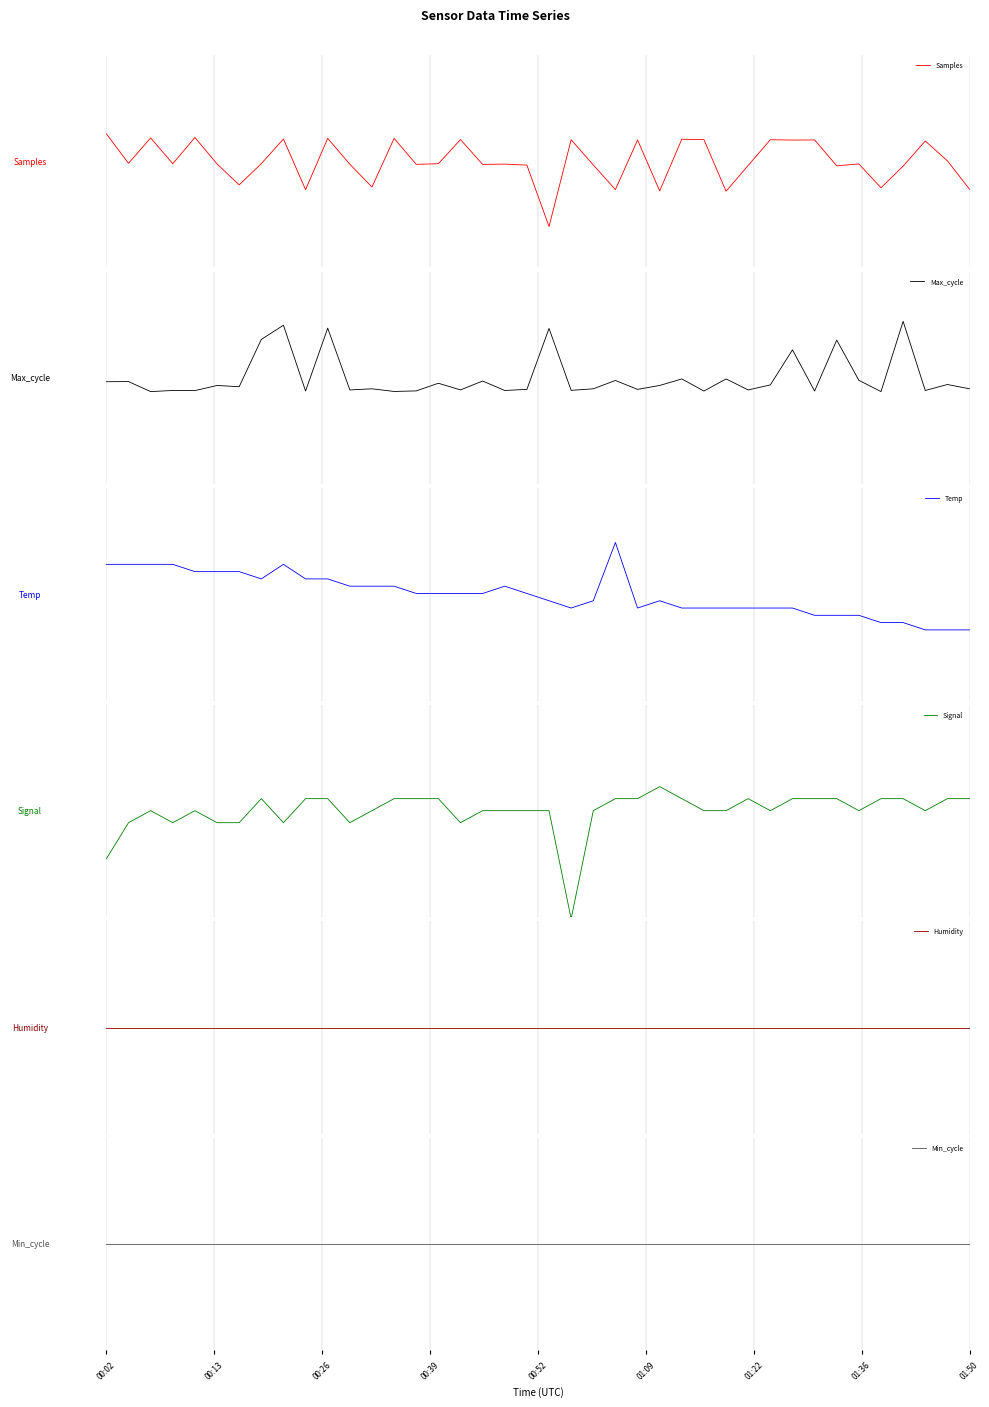

What are all the series names shown in the legend?

Samples, Max_cycle, Temp, Signal, Humidity, Min_cycle